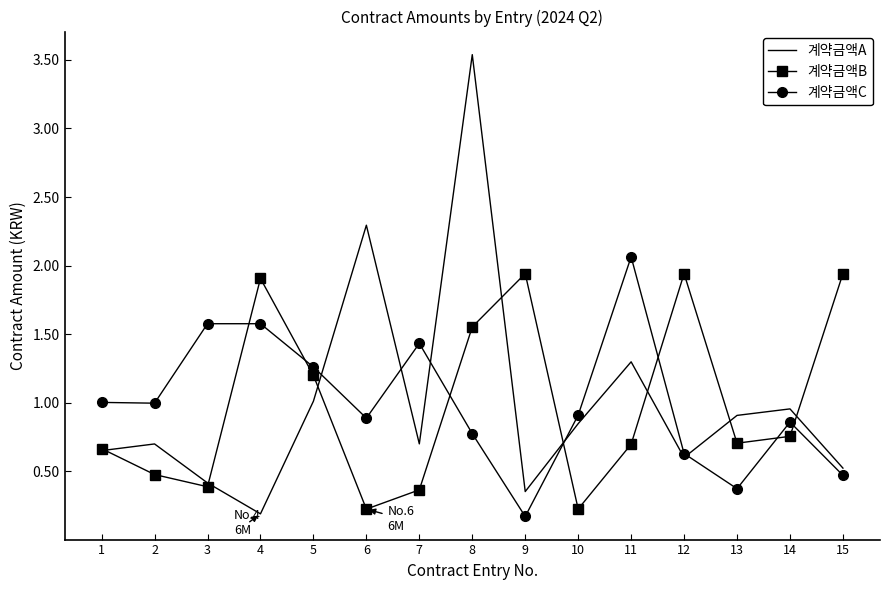

Between 3 and 13, which series saw the biggest shift?

계약금액C